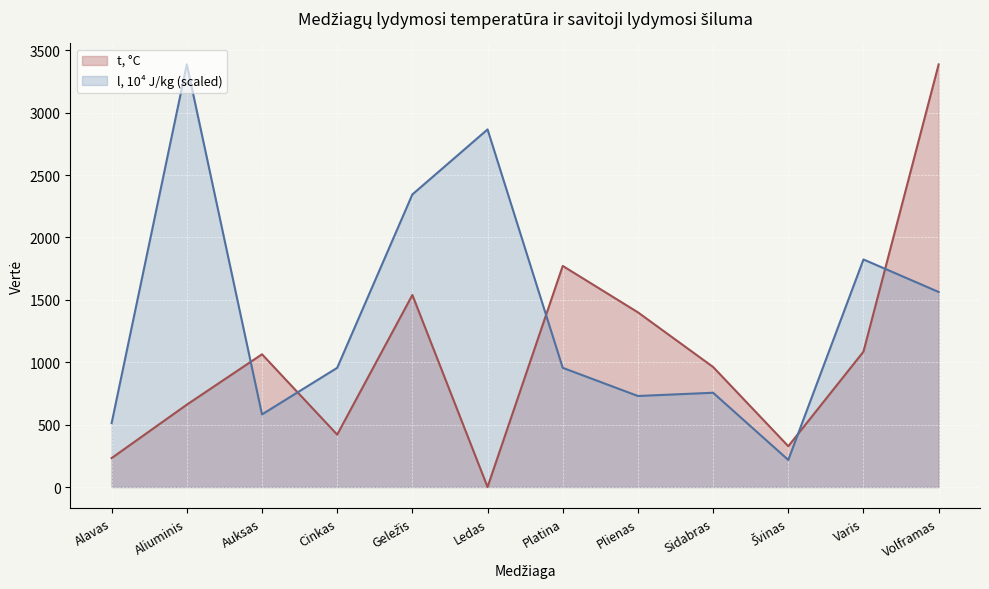

How many data points in t, °C are above 1064?

5